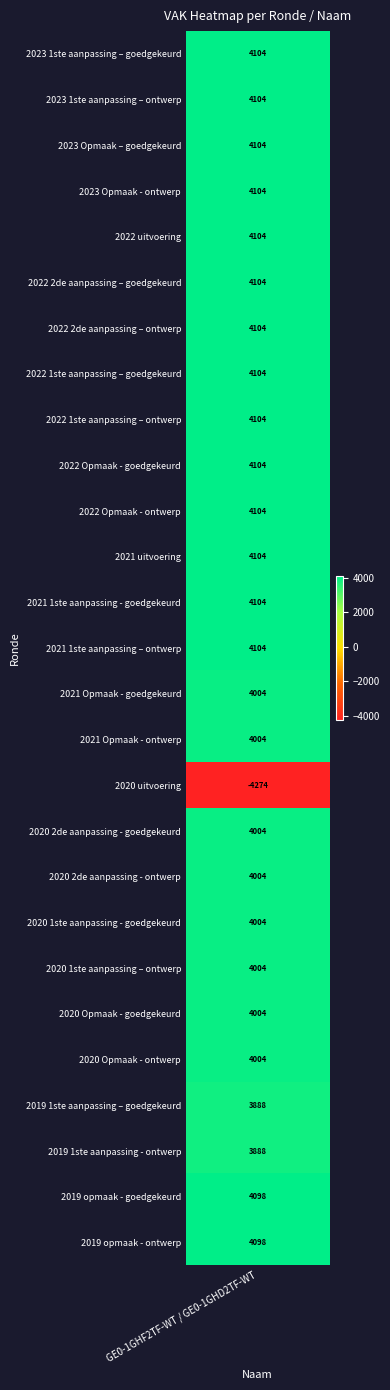

Which has a higher value, 2020 1ste aanpassing – ontwerp or 2023 Opmaak - ontwerp?

2023 Opmaak - ontwerp